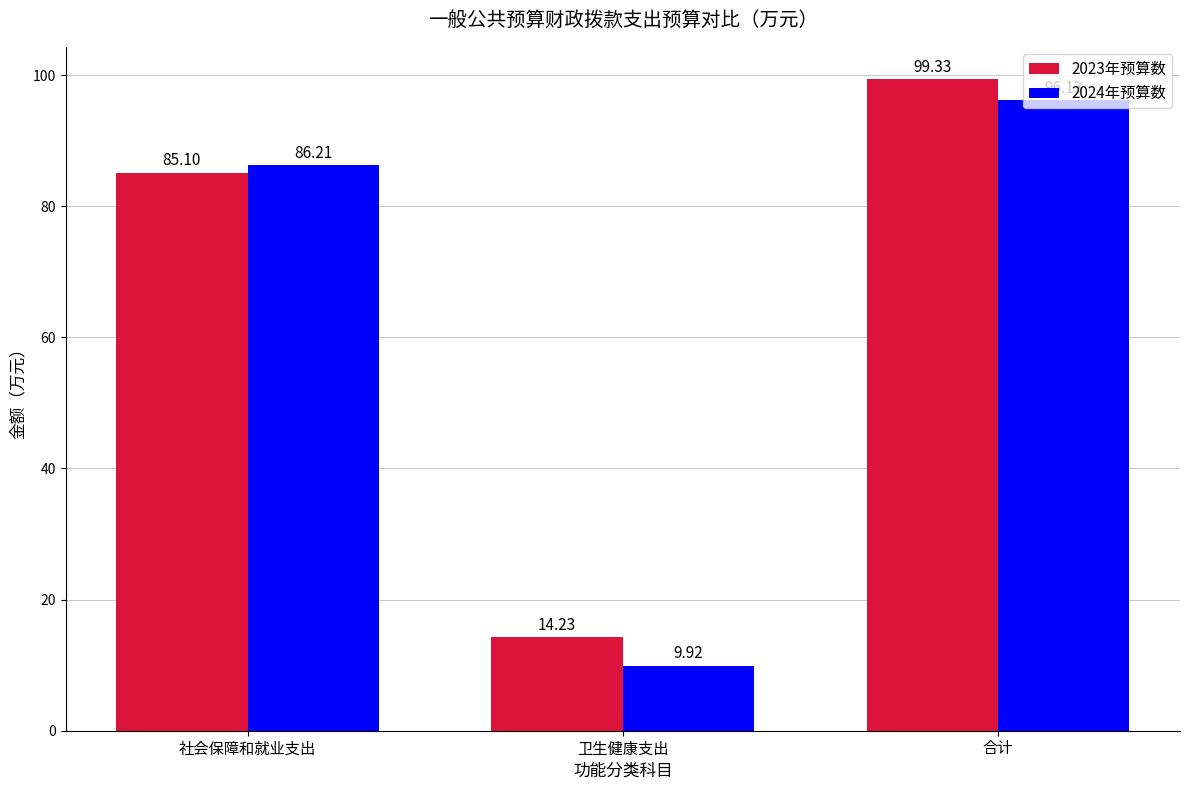

What is the value of the 2023年预算数 bar at the 2nd from the left?

14.2